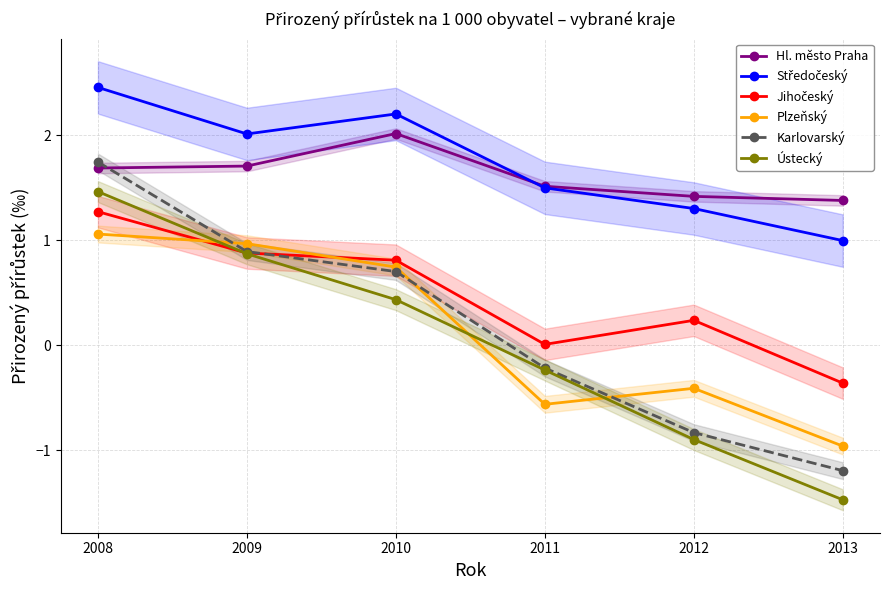

What is the minimum value for Ústecký?

-1.5